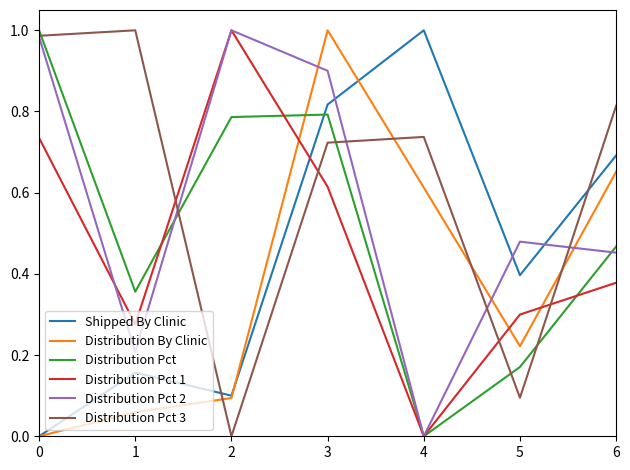

Is it true that Distribution Pct 1 equals 0.0 at 4?

True